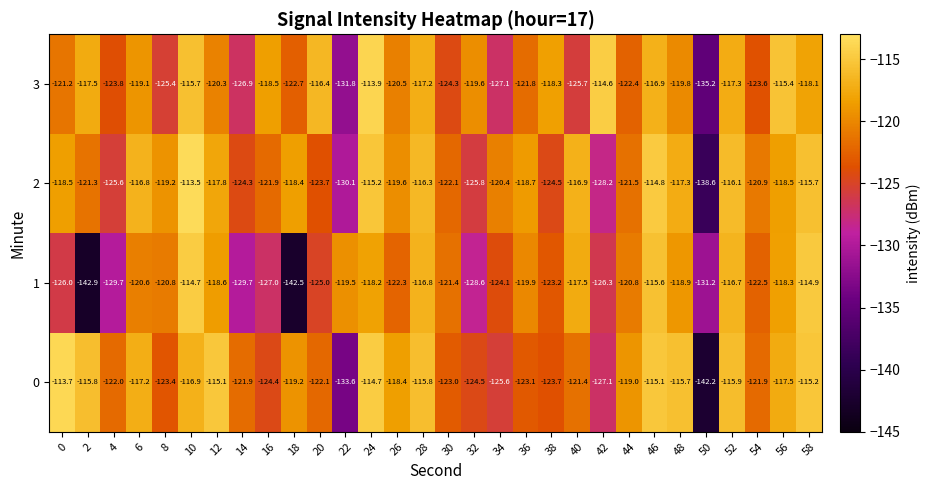

The value of 1 at 6 is -120.6. True or false?

True